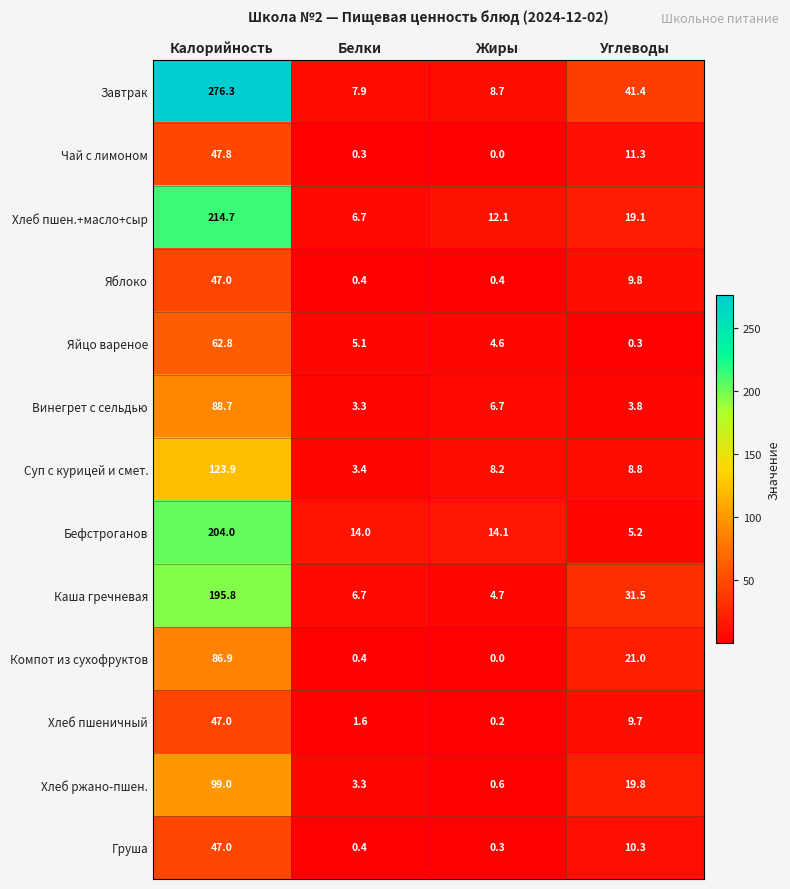

What is the sum of all Груша values?

58.0